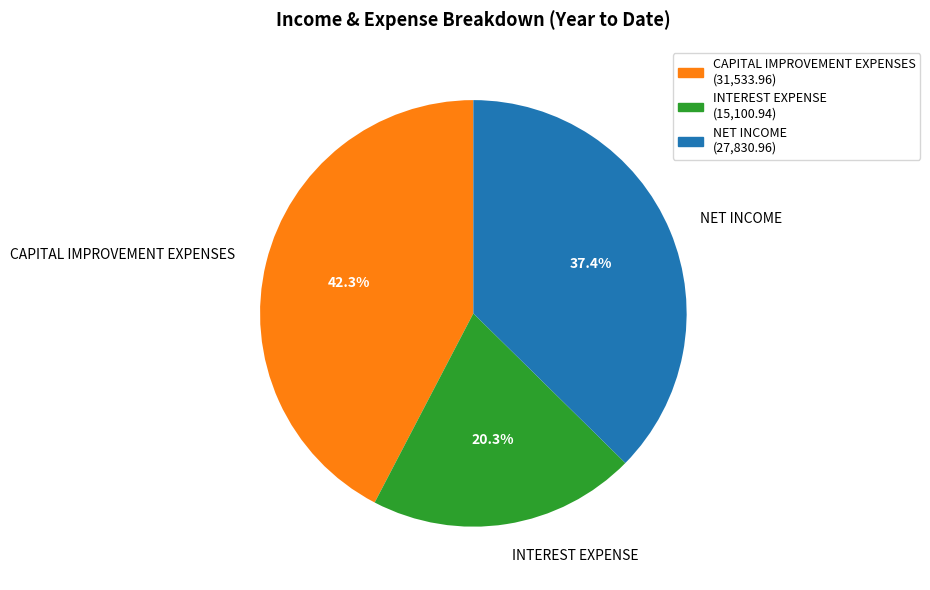

To the nearest percent, what is the average slice percentage?

33%